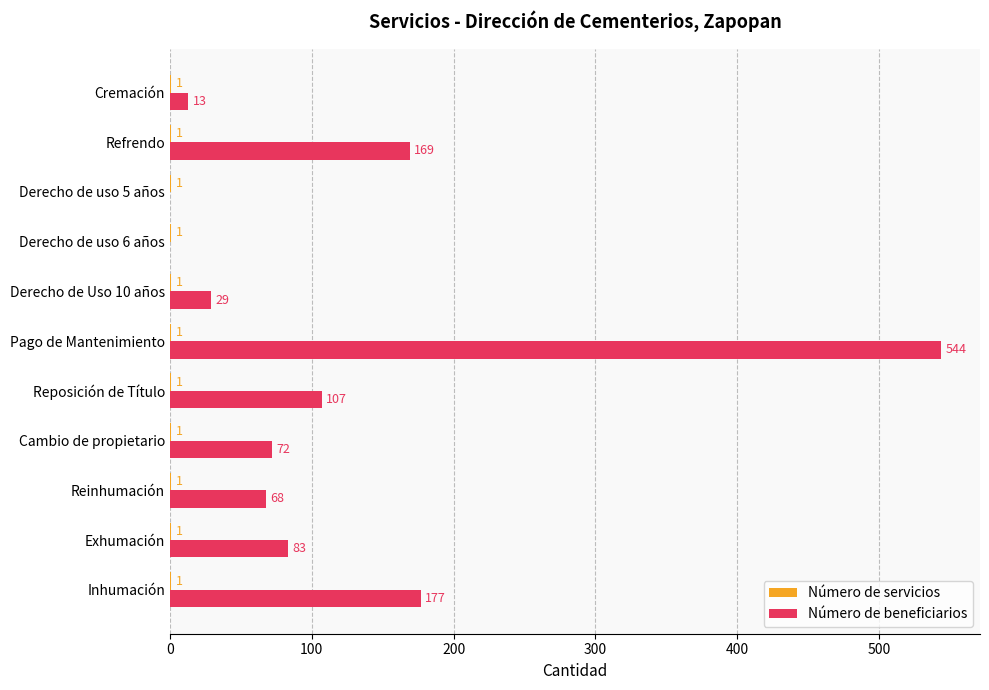

Which series has the largest total across all categories?

Número de beneficiarios